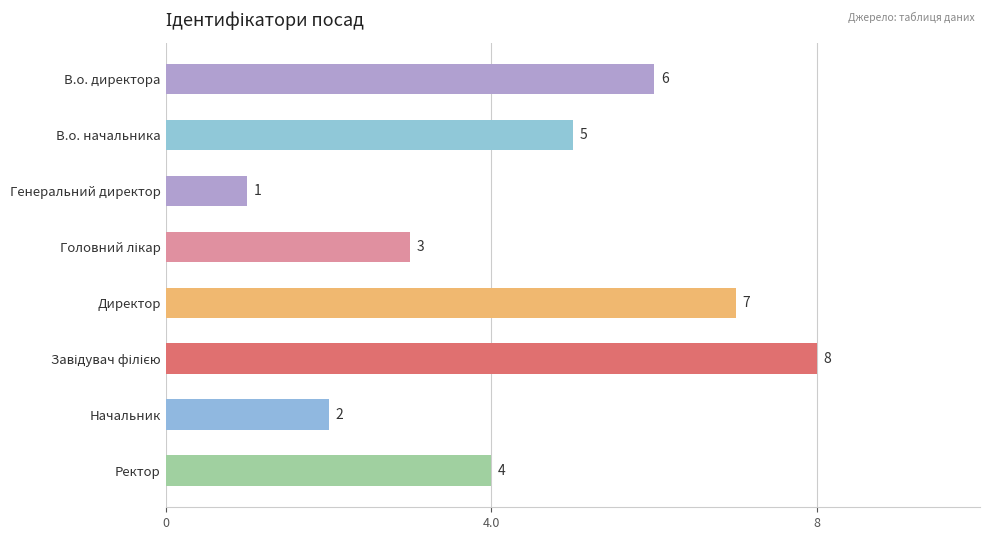

The chart shows a value of 11 at В.о. директора. True or false?

False